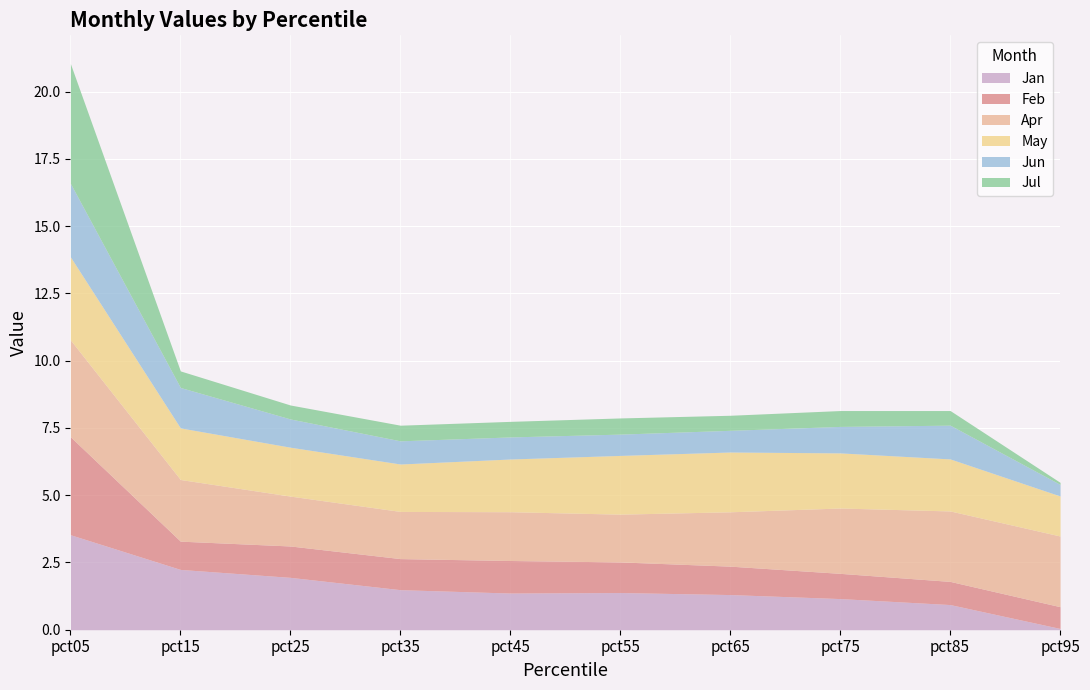

At which label does Feb first exceed 1?

pct05